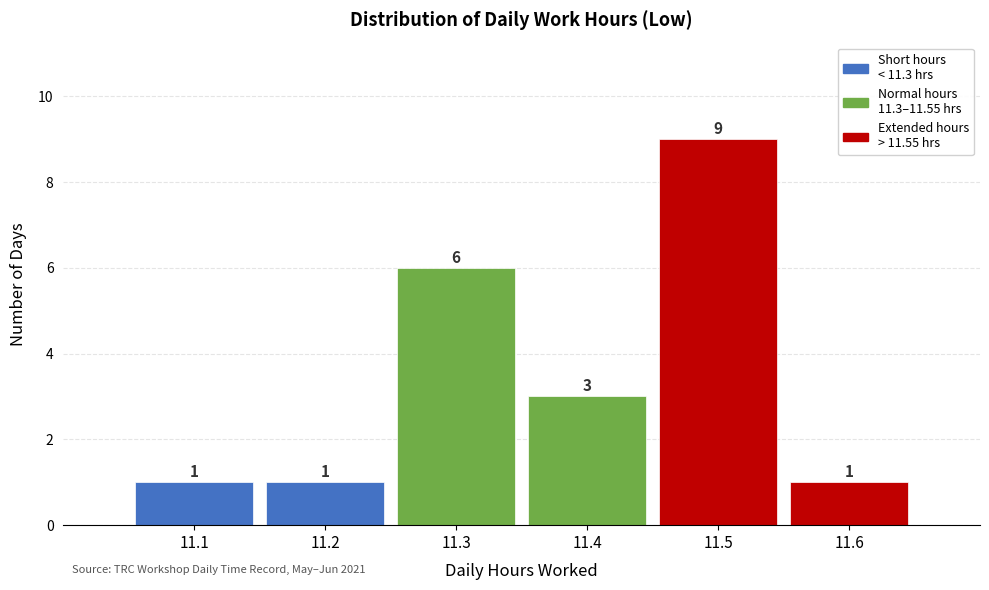

Reading left to right, list all the values displayed in this chart.

1	1	6	3	9	1